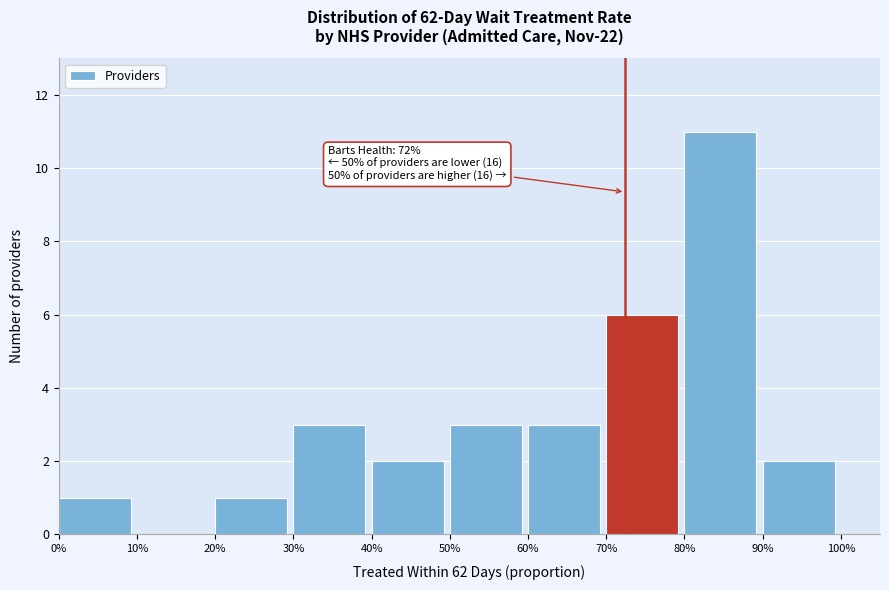

Reading left to right, list all the values displayed in this chart.

0%=1	10%=0	20%=1	30%=3	40%=2	50%=3	60%=3	70%=6	80%=11	90%=2